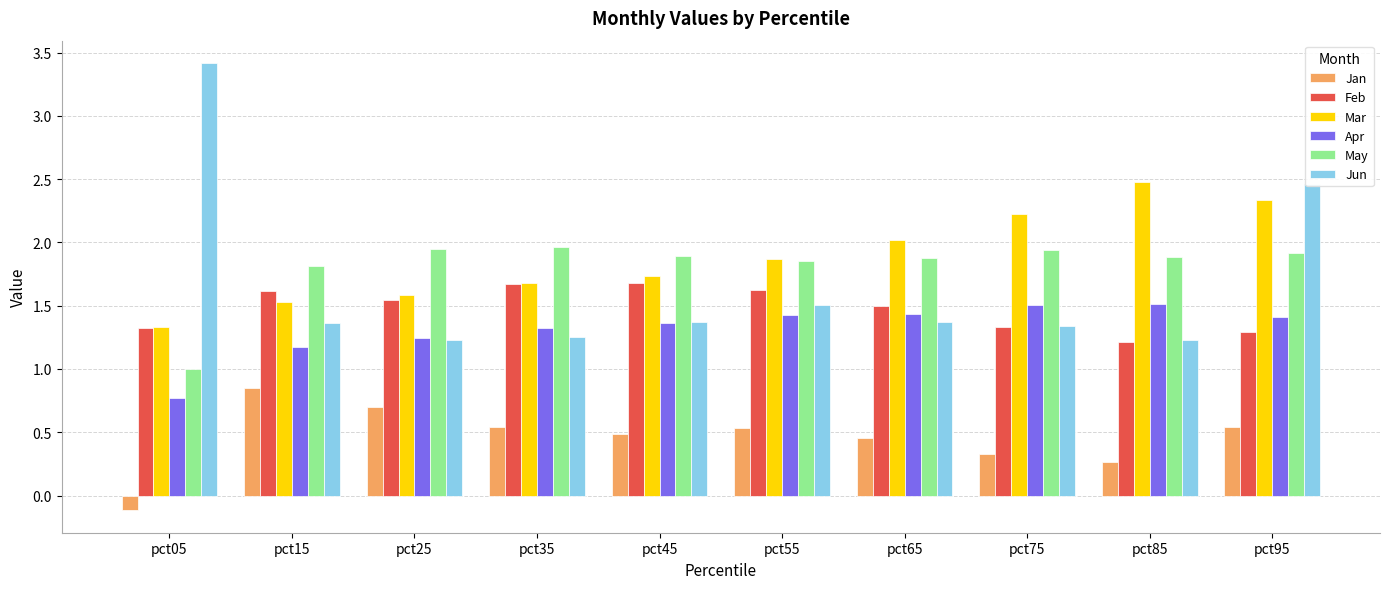

At which category is the sum across all series the highest?

pct95